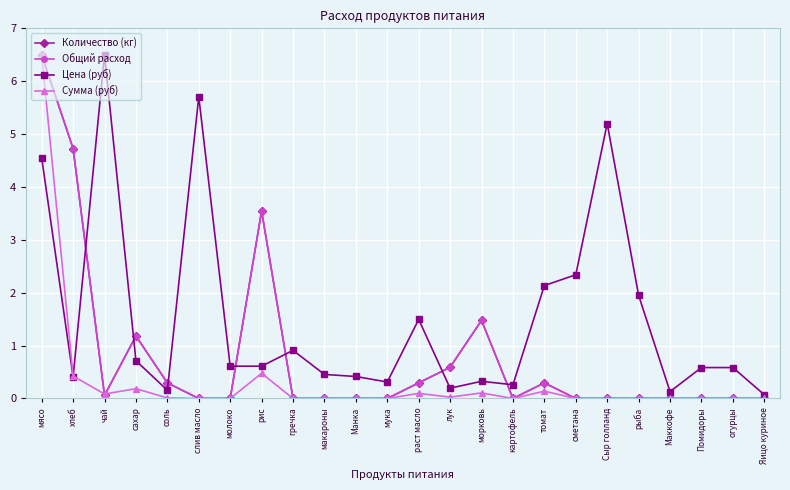

Does the chart have visible grid lines?

Yes